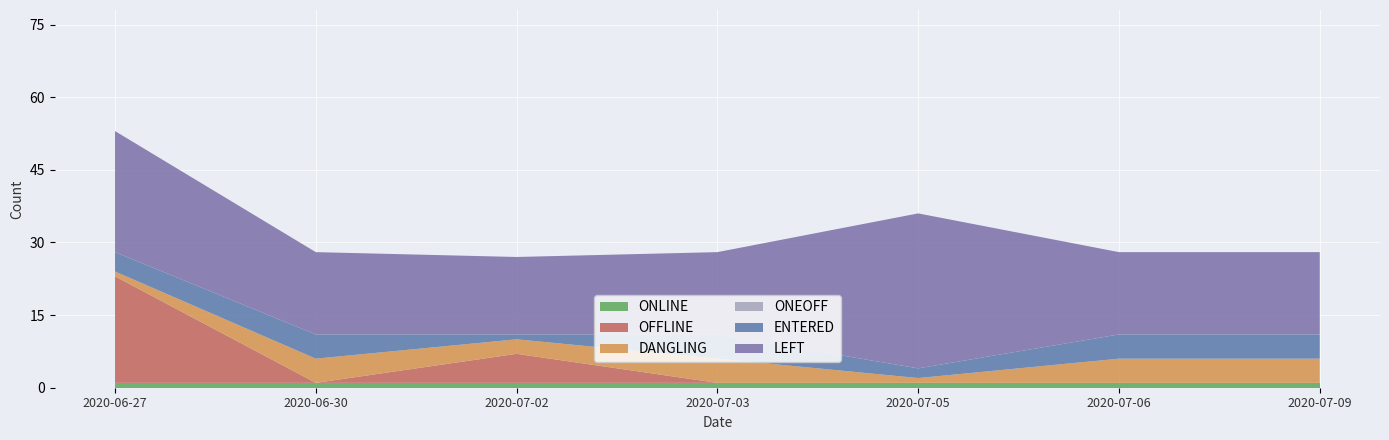

Reading left to right, extract all data points from this chart.

ONLINE: 2020-06-27=1	2020-06-30=1	2020-07-02=1	2020-07-03=1	2020-07-05=1	2020-07-06=1	2020-07-09=1
OFFLINE: 2020-06-27=22	2020-06-30=0	2020-07-02=6	2020-07-03=0	2020-07-05=0	2020-07-06=0	2020-07-09=0
DANGLING: 2020-06-27=1	2020-06-30=5	2020-07-02=3	2020-07-03=5	2020-07-05=1	2020-07-06=5	2020-07-09=5
ONEOFF: 2020-06-27=0	2020-06-30=0	2020-07-02=0	2020-07-03=0	2020-07-05=0	2020-07-06=0	2020-07-09=0
ENTERED: 2020-06-27=4	2020-06-30=5	2020-07-02=1	2020-07-03=5	2020-07-05=2	2020-07-06=5	2020-07-09=5
LEFT: 2020-06-27=25	2020-06-30=17	2020-07-02=16	2020-07-03=17	2020-07-05=32	2020-07-06=17	2020-07-09=17